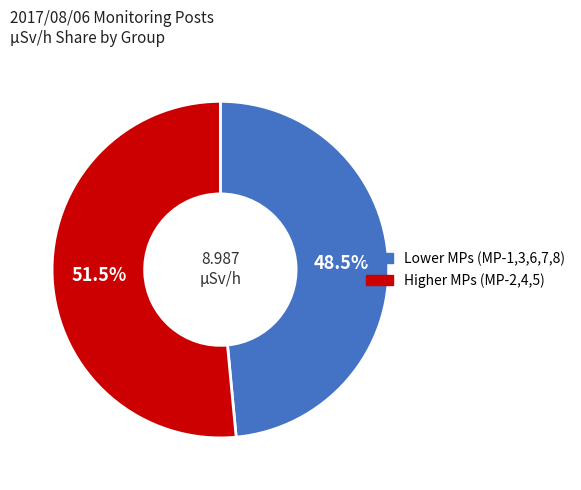

Does any single category account for the majority?

Yes